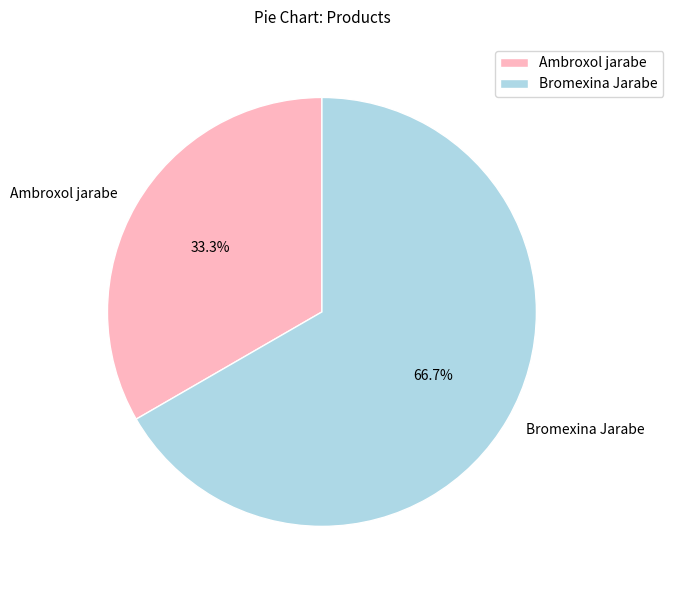

What percentage do Bromexina Jarabe and Ambroxol jarabe together represent?

100.0%